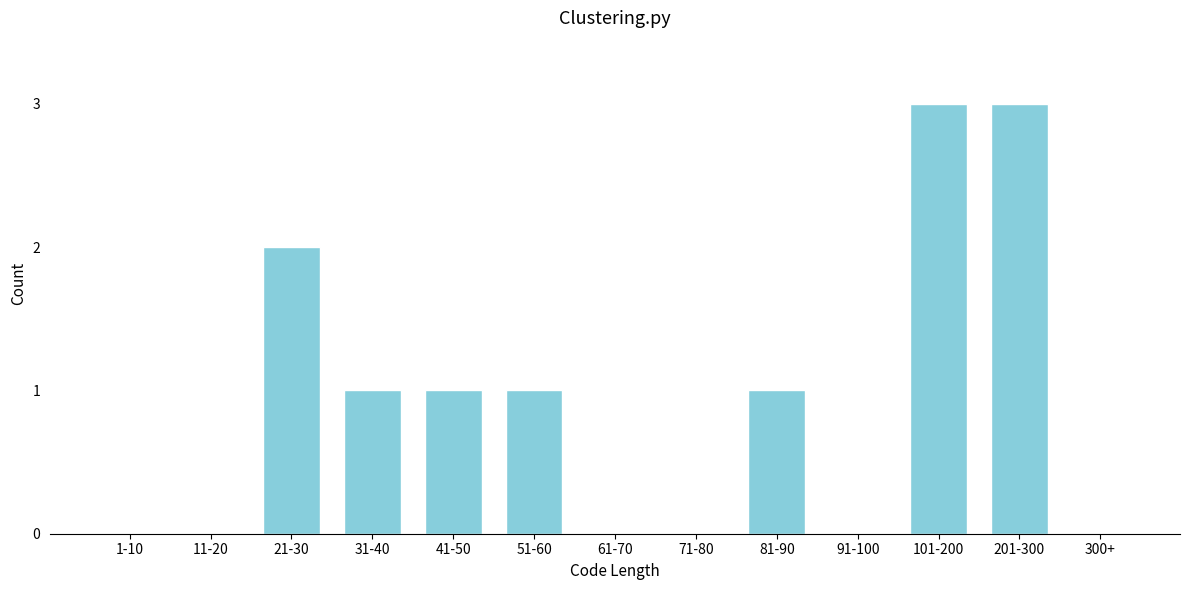

Reading left to right, list all the values displayed in this chart.

1-10=0	11-20=0	21-30=2	31-40=1	41-50=1	51-60=1	61-70=0	71-80=0	81-90=1	91-100=0	101-200=3	201-300=3	300+=0